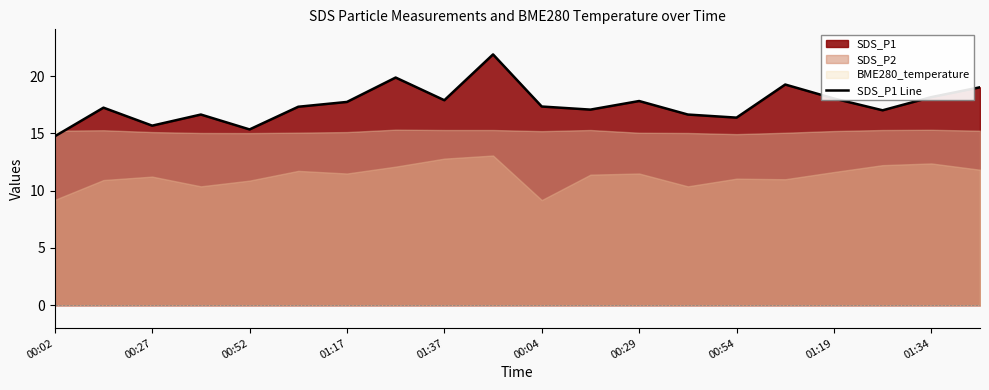

Is it true that SDS_P1 Line equals 15.3 at 00:52?

True